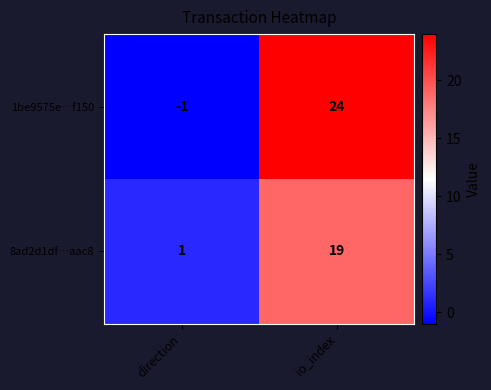

What is the approximate value of 1be9575e…f150 at io_index?

24